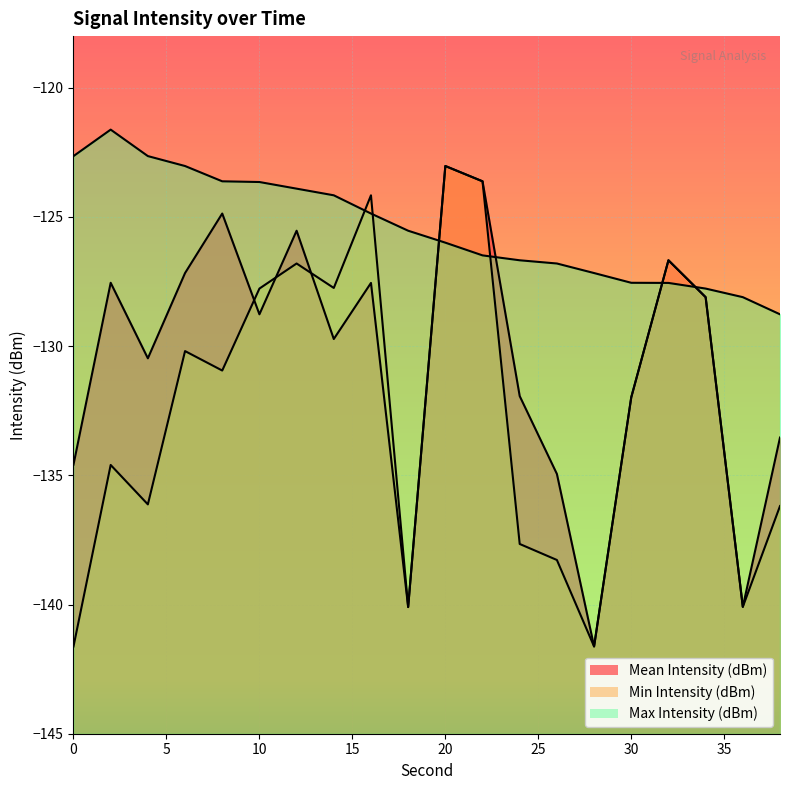

Does the chart display data point markers on the line(s)?

No